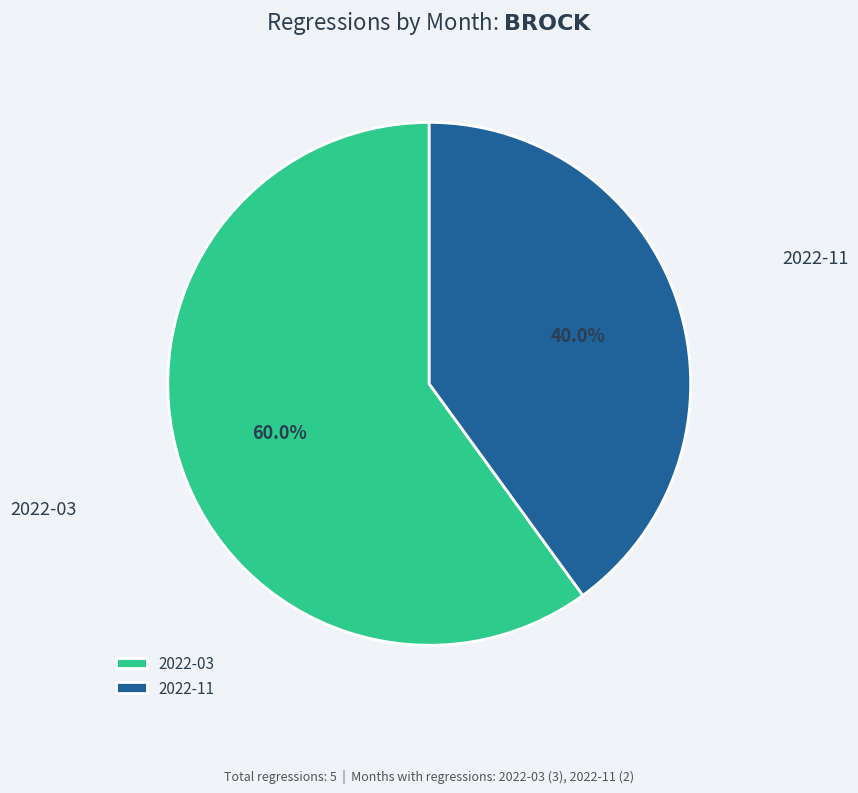

To the nearest percent, what percentage of the pie is 2022-11?

40%